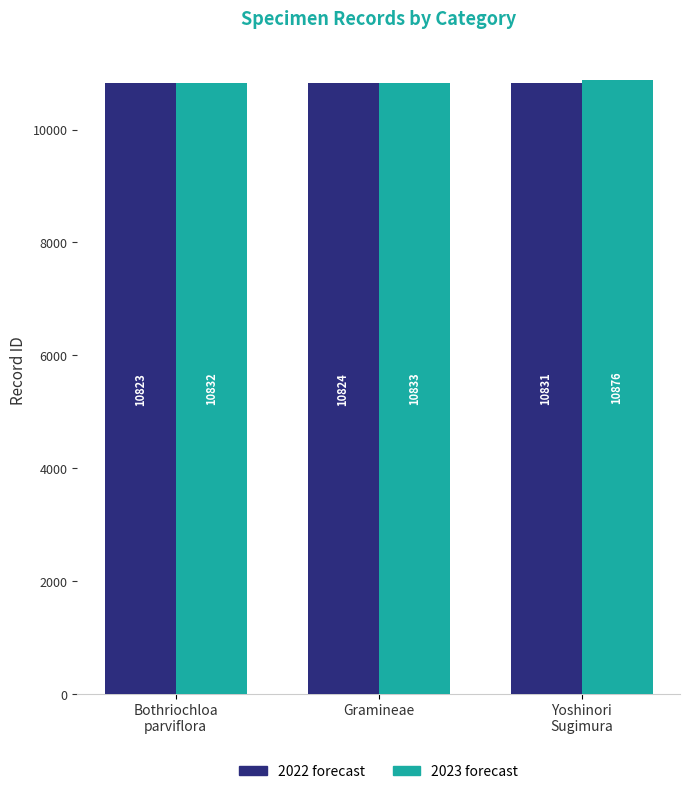

What is the difference between the maximum and second lowest values in the 2023 forecast series?

43